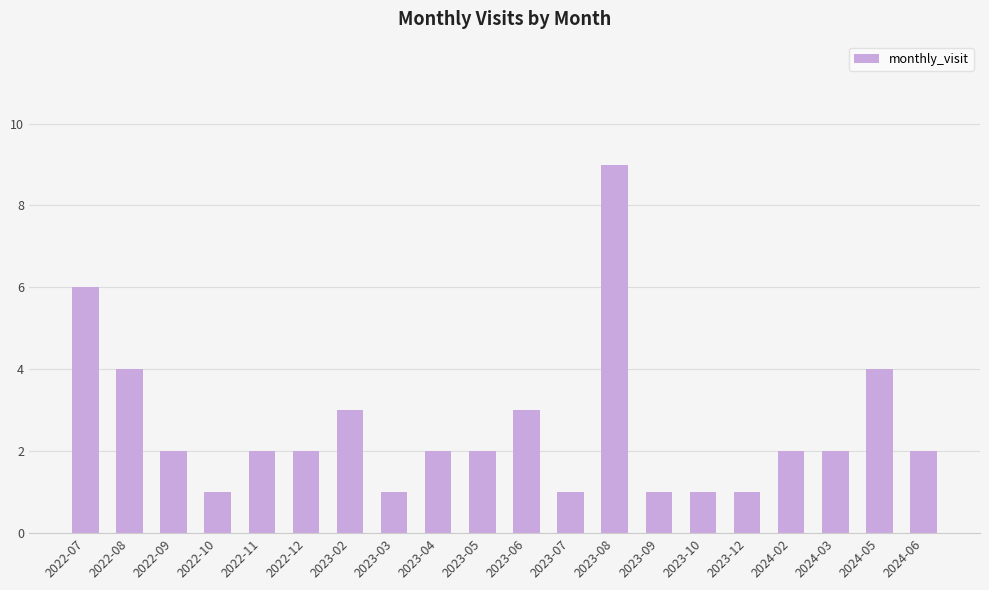

What is the change in value from 2022-07 to 2023-04?

-4